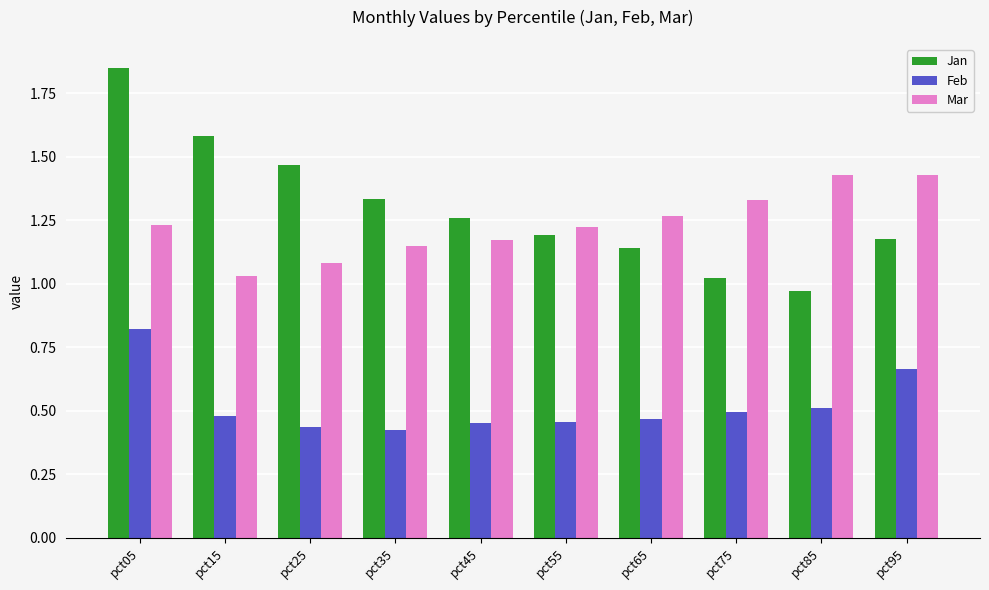

What is the difference between the second highest and second lowest values in the Jan series?

0.6